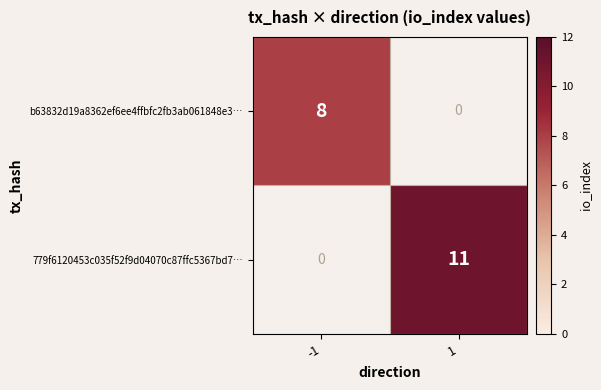

What is the sum of the 779f6120453c035f52f9d04070c87ffc5367bd7… values at -1 and 1?

11